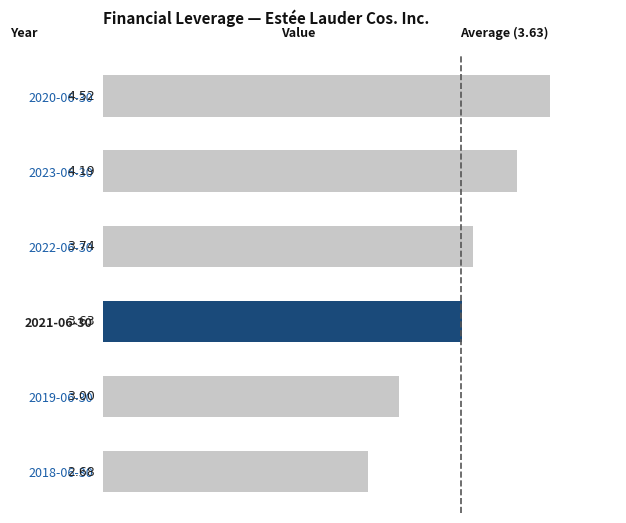

List the labels in order of value, smallest first.

2018-06-30, 2019-06-30, 2021-06-30, 2022-06-30, 2023-06-30, 2020-06-30